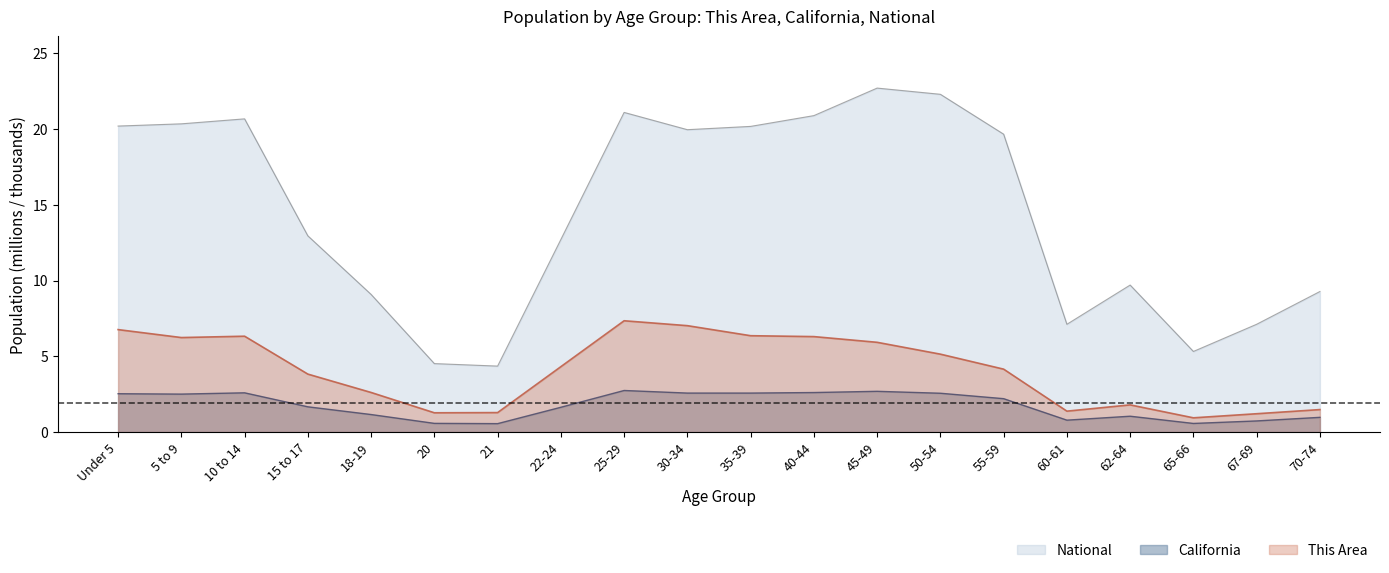

At which category is the sum across all series the highest?

45-49